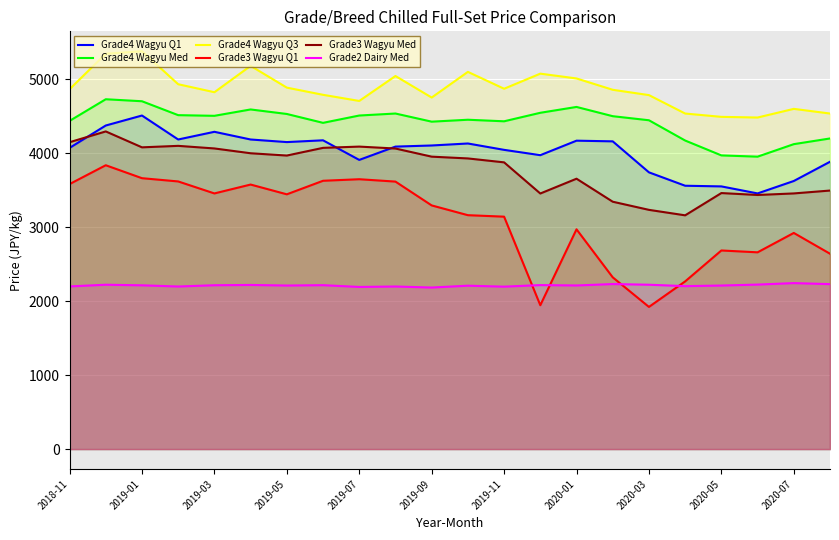

The value of Grade4 Wagyu Q3 at 2019-05 is 1840. True or false?

False